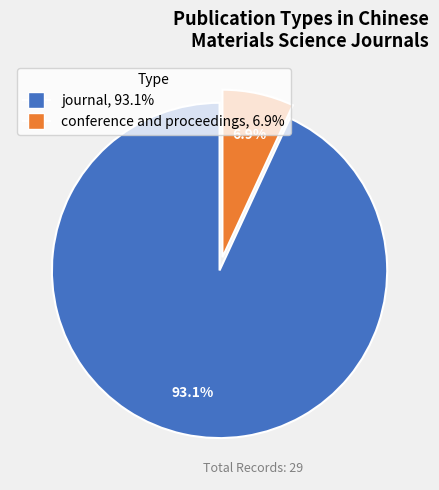

Which category has the biggest portion of the pie?

journal